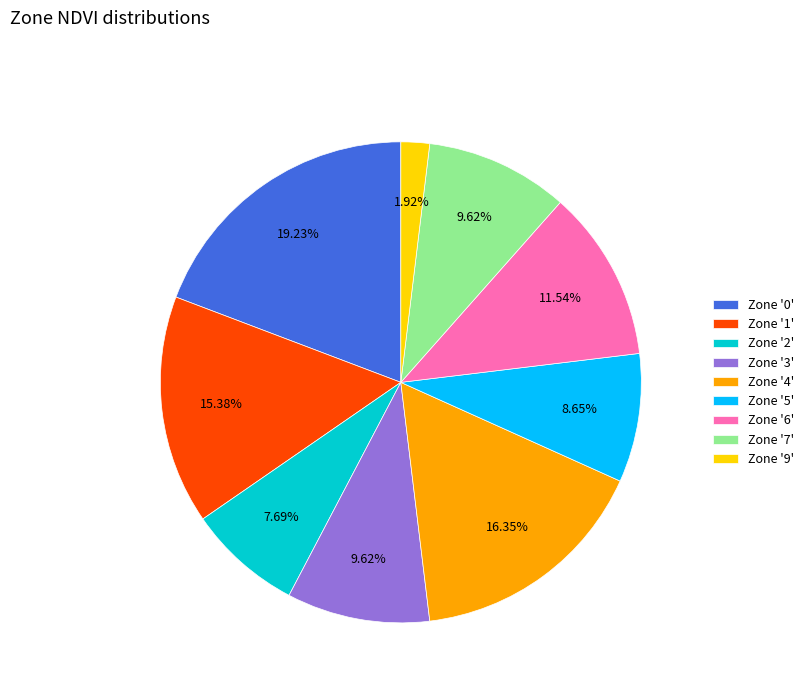

What is the ratio of the value at Zone '4' to the value at Zone '9'?

8.5